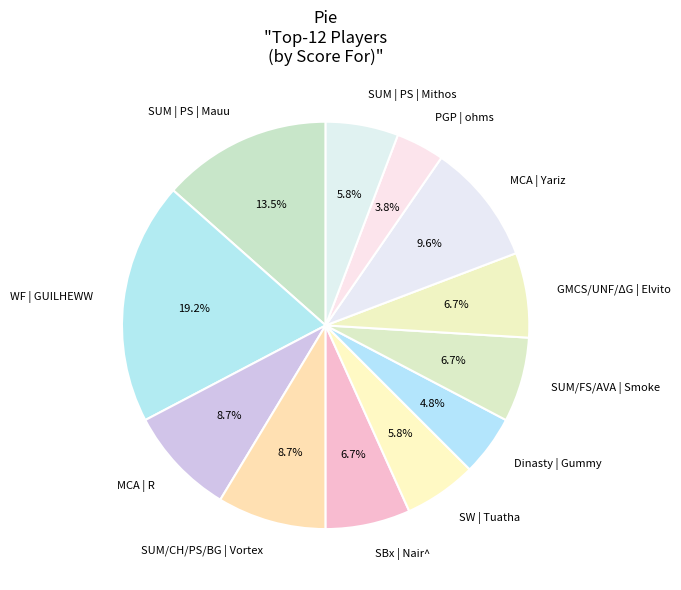

What is the ratio of the value at SUM/CH/PS/BG | Vortex to the value at SUM | PS | Mithos?

1.5